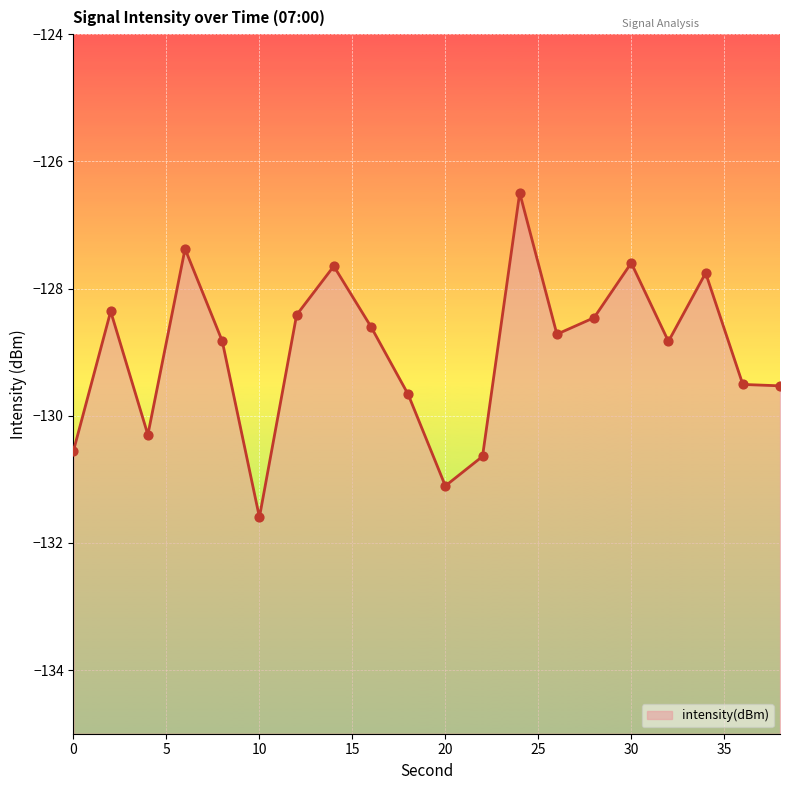

What is the change in value from 16 to 36?

-0.9